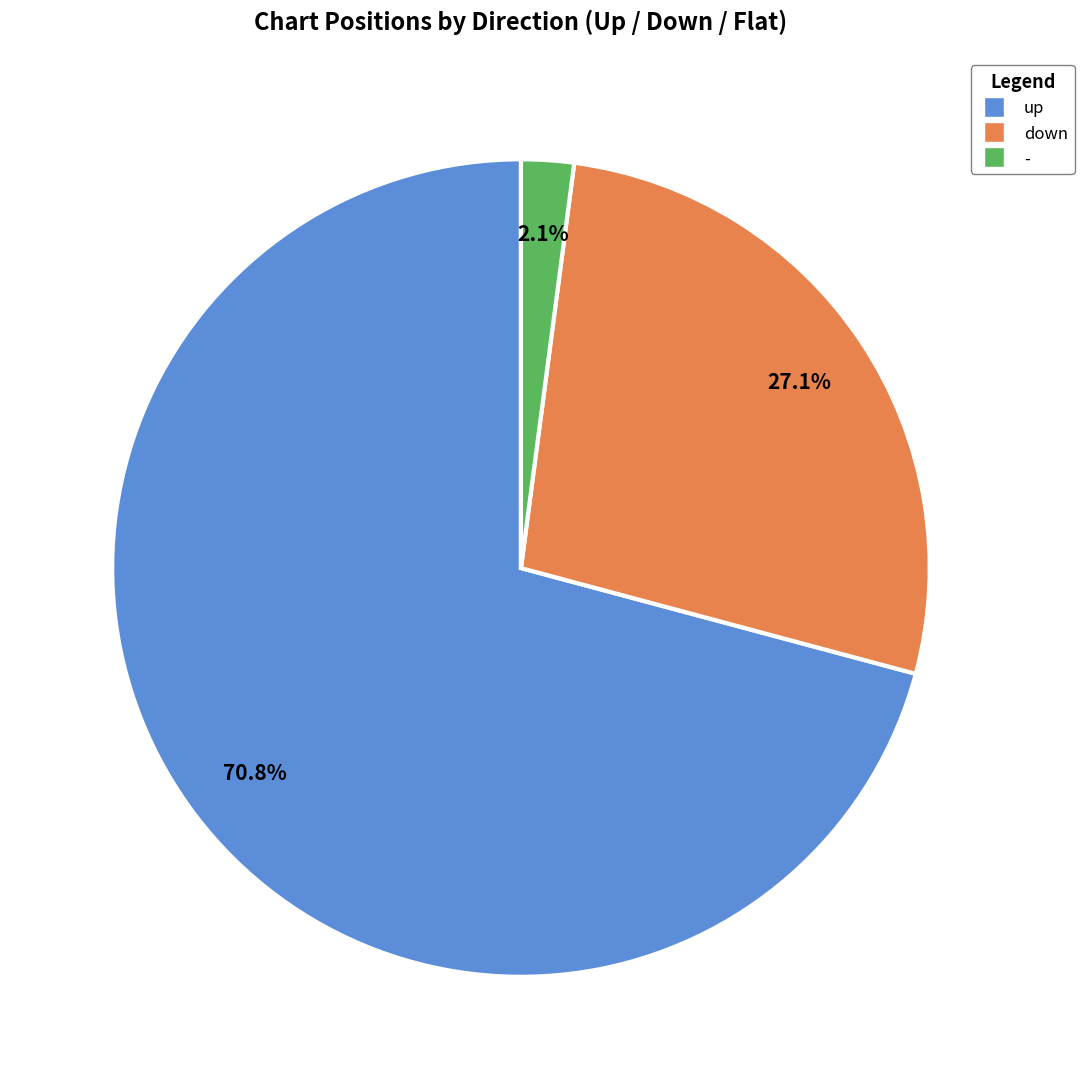

Which category accounts for the majority?

up